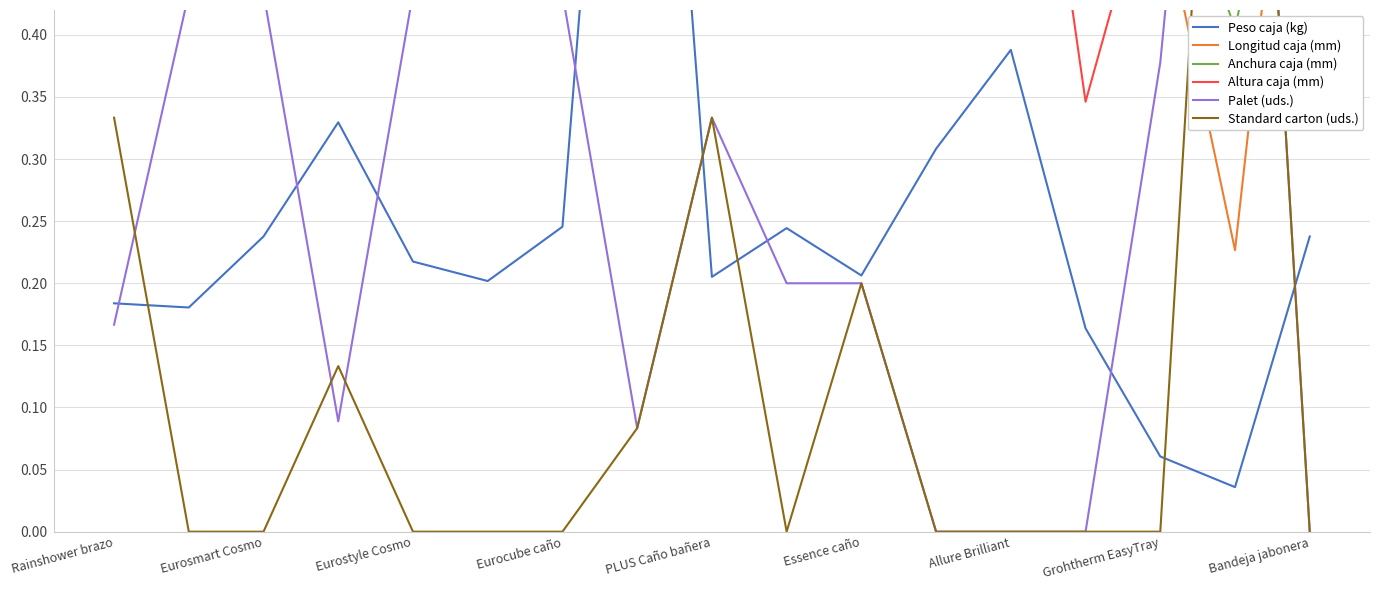

What is the difference between the Anchura caja (mm) values at Essence caño and Bandeja jabonera?

0.2